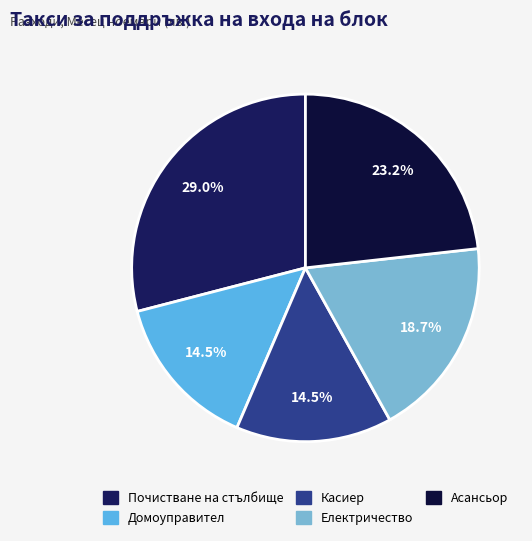

Is the sum of Почистване на стълбище and Електричество greater than half?

No